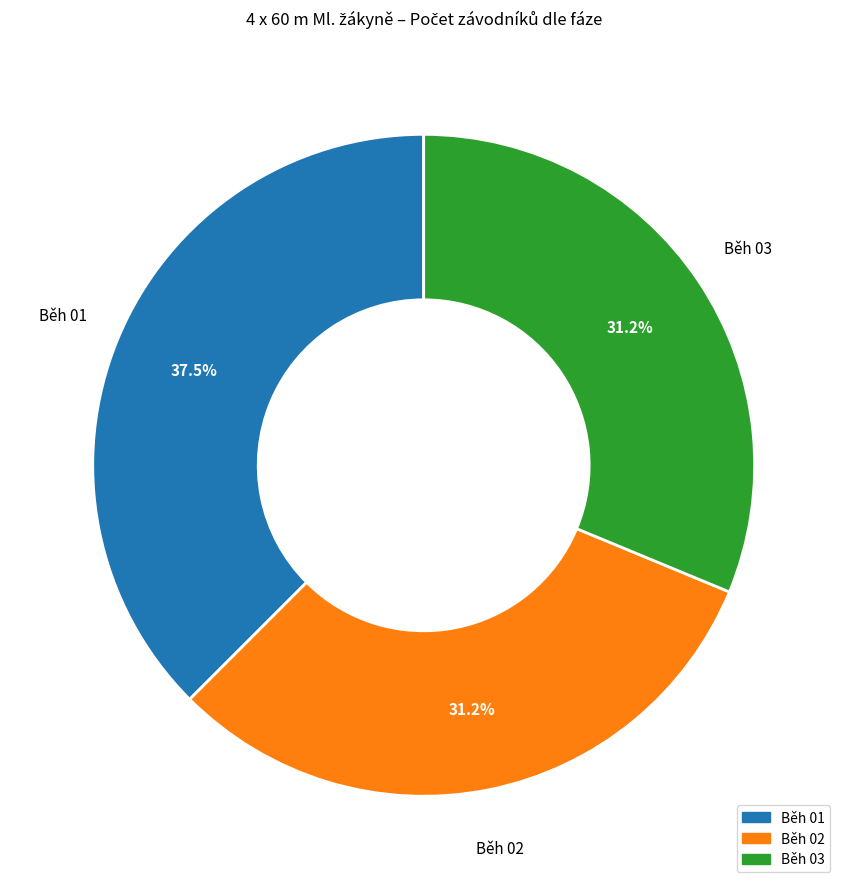

Does Běh 03 represent more than half of the total?

No